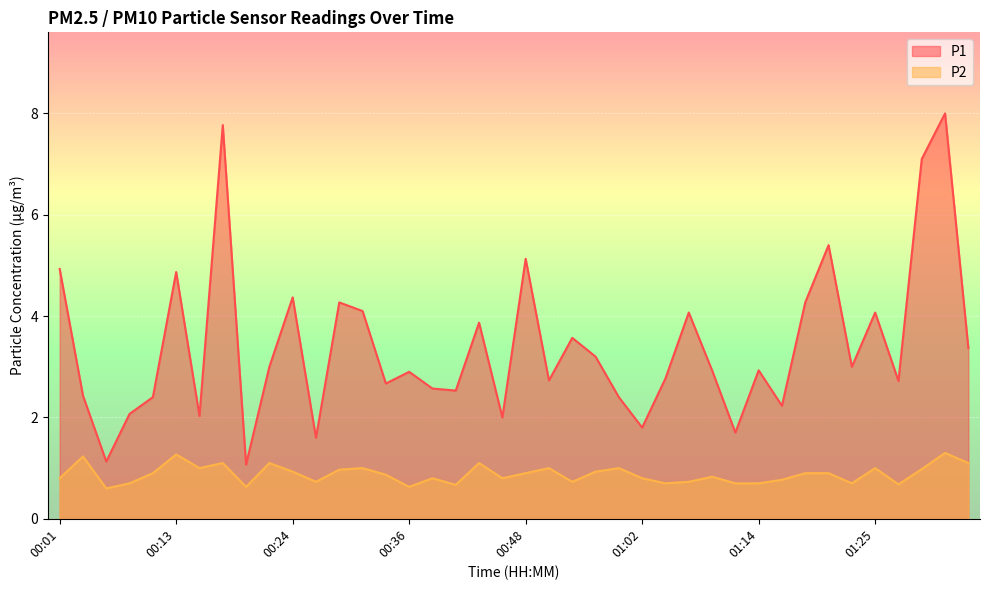

What is the total value across all series at 00:38?

3.4